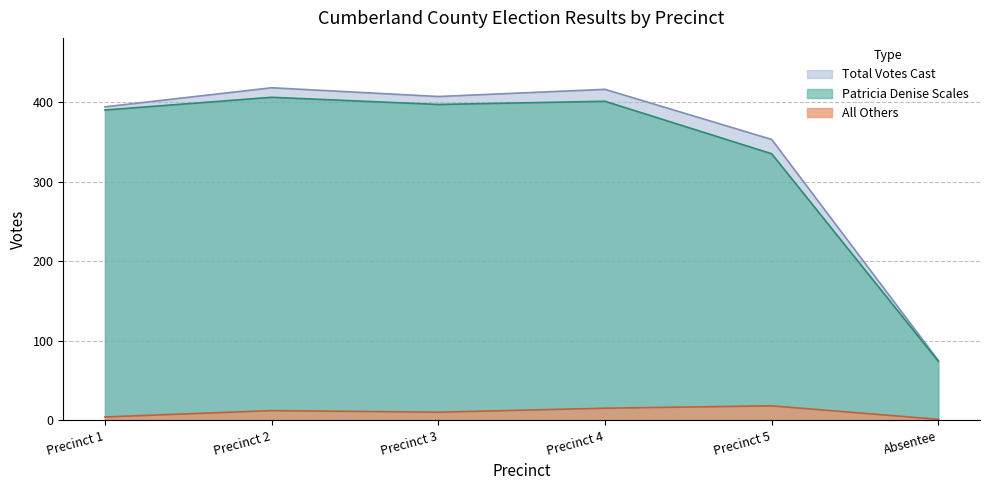

In All Others, how many points are higher than both neighbors (excluding endpoints)?

2